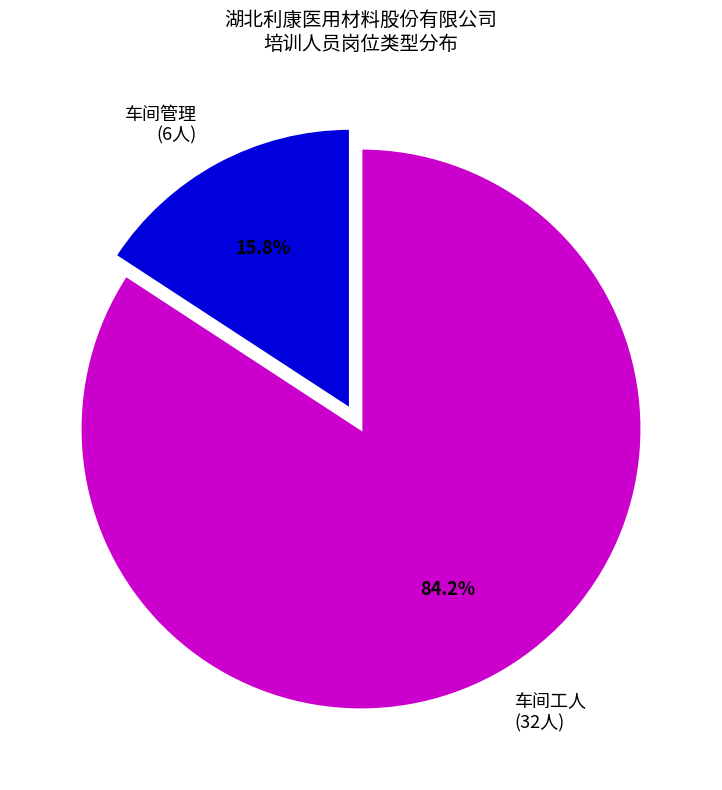

Is it true that 车间工人 is 99% of the pie?

False